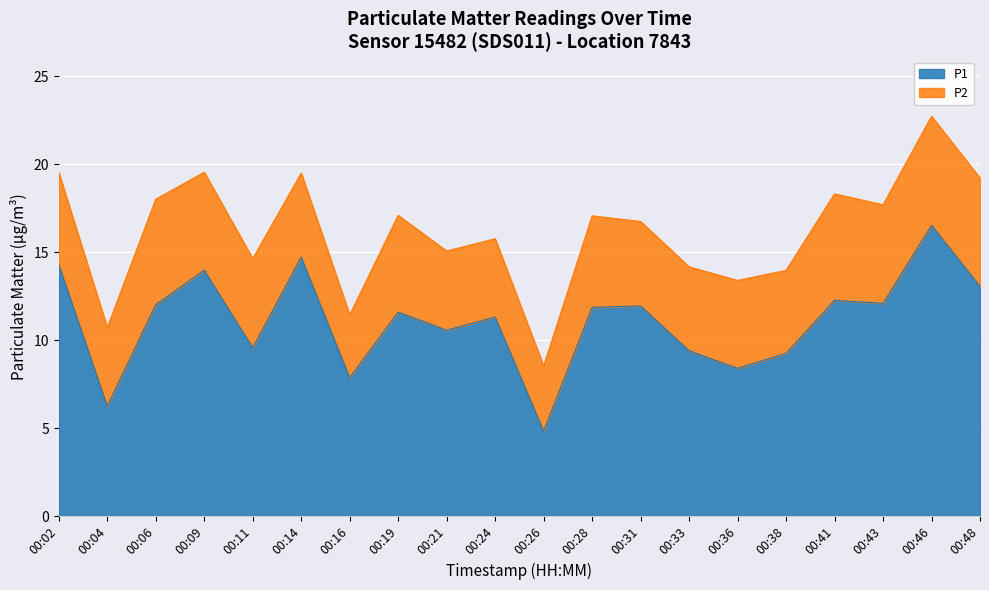

How many data points does each series have?

20